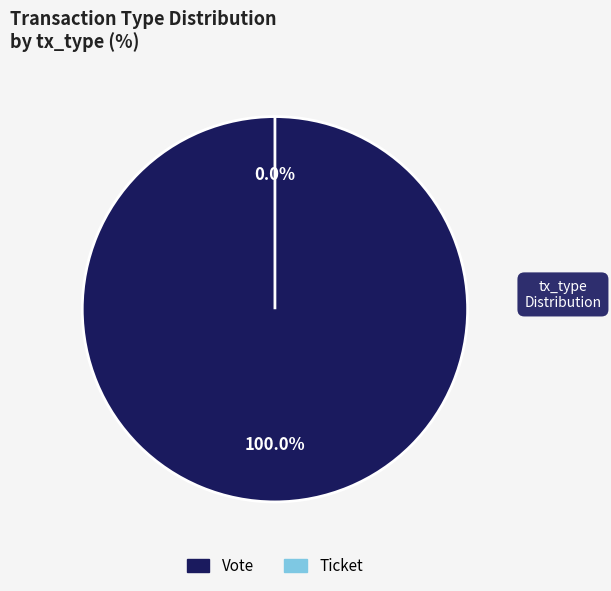

Is it true that Ticket is 8% of the pie?

False